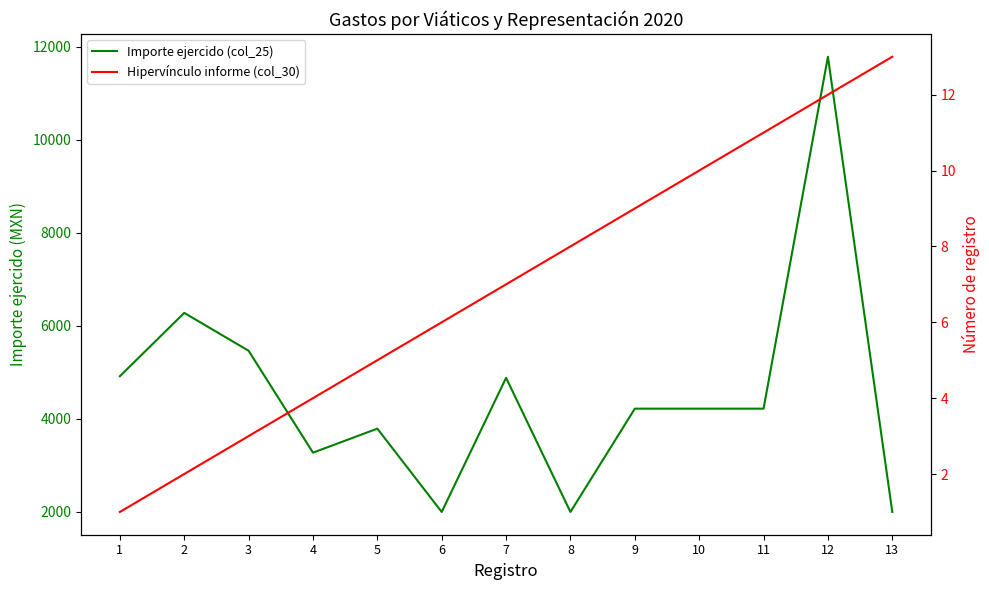

The value of Hipervínculo informe (col_30) at 9 is 9.0. True or false?

True